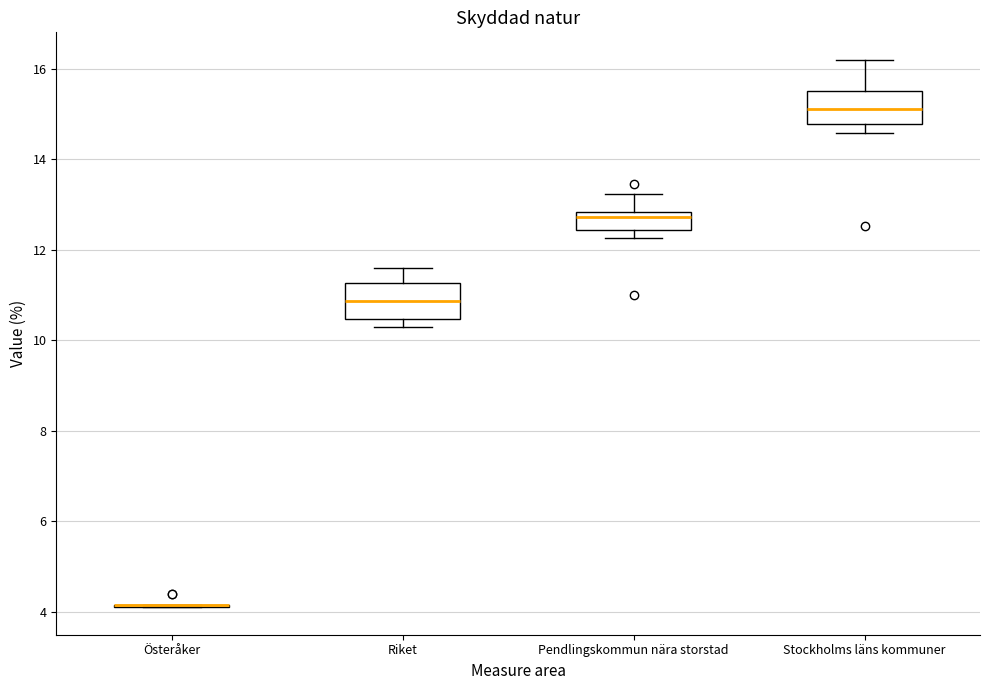

Reading left to right, transcribe this box plot: for each box, give where its median line is, the range the box spans, and where its two whiskers end, as read against the y-axis. The values are not printed on the chart, so give them approximately, as read against the axis.

Österåker: box collapsed to a line at 4.2, whiskers 4.0 to 4.2
Riket: median 10.8, box 10.4 to 11.2, whiskers 10.2 to 11.6
Pendlingskommun nära storstad: median 12.8 (just below the box's upper edge), box 12.4 to 12.8, whiskers 12.2 to 13.2
Stockholms läns kommuner: median 15.2, box 14.8 to 15.6, whiskers 14.6 to 16.2